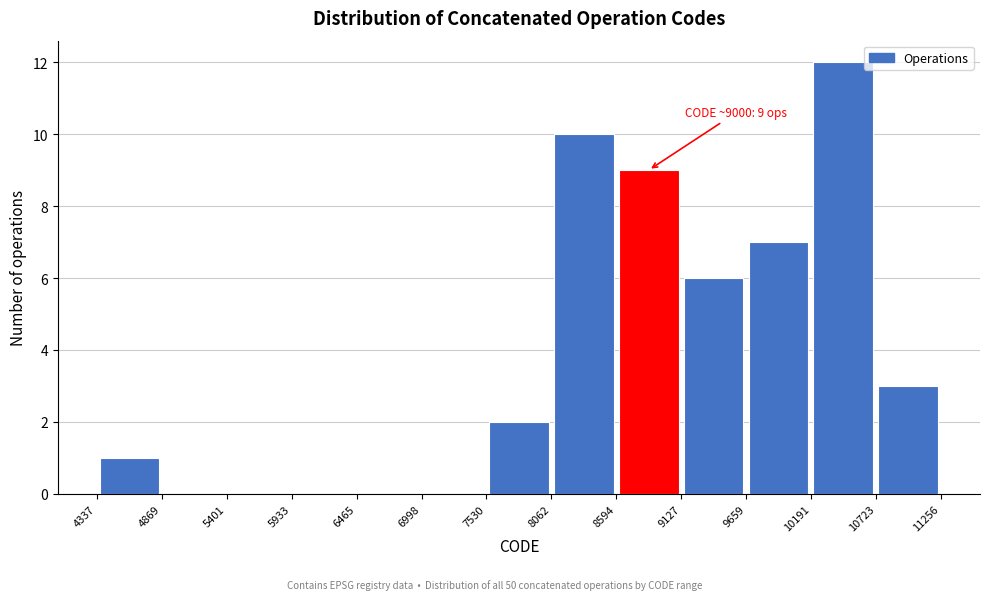

Which range on the x-axis has the tallest bar?

10191 to 10723